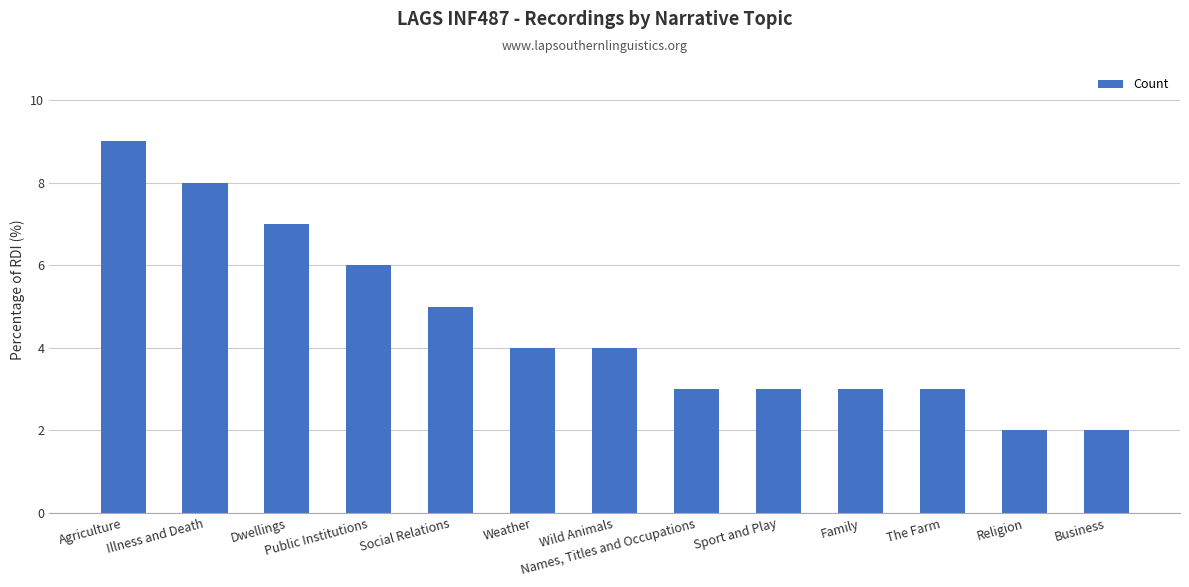

The chart shows a value of 3 at Family. True or false?

True